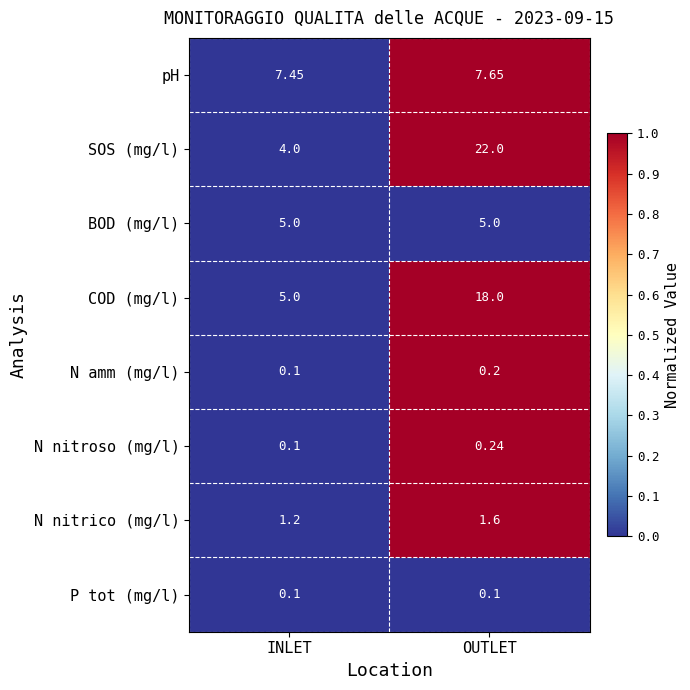

Which series has the widest spread of values?

SOS (mg/l)